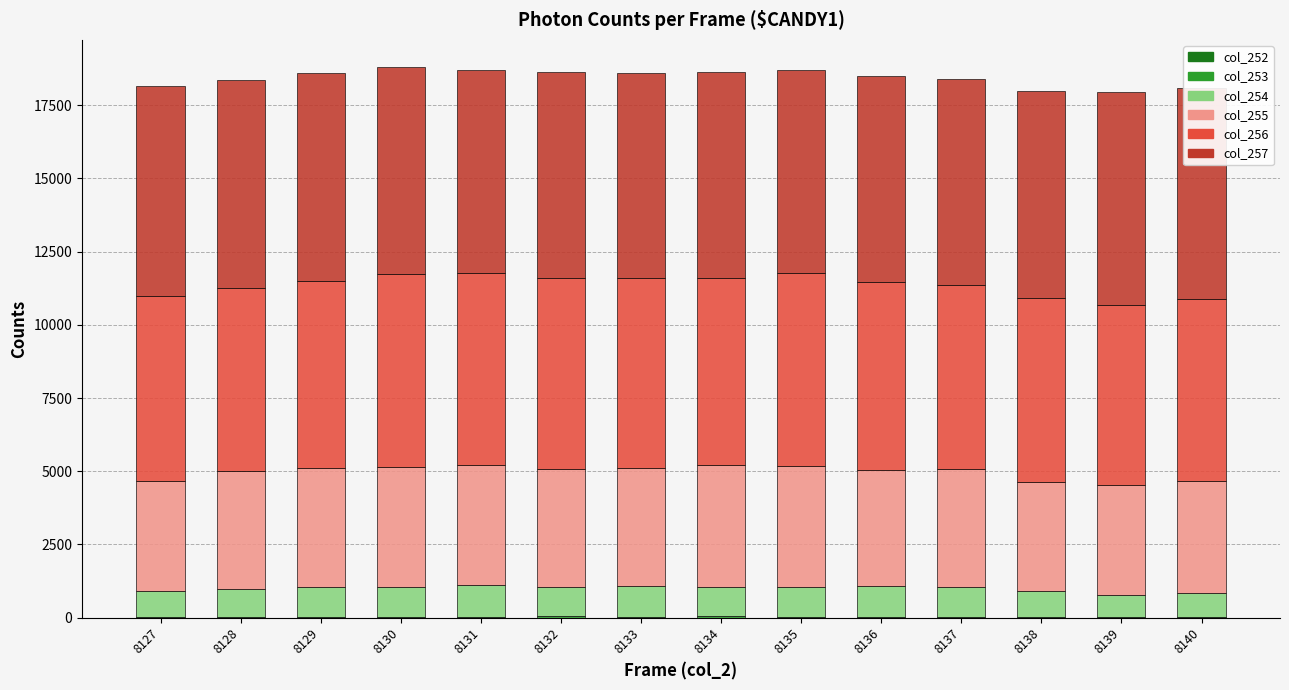

Which has a higher value, 8129 or 8132?

8129